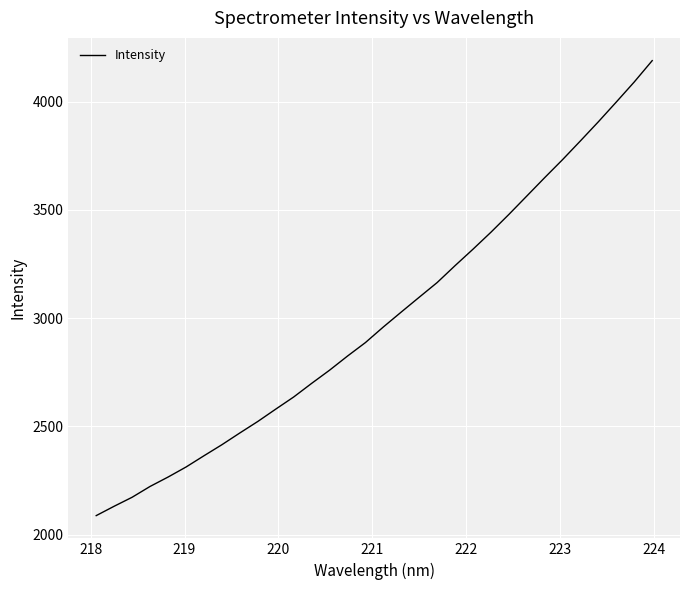

What is the maximum value shown in the chart?

4189.1